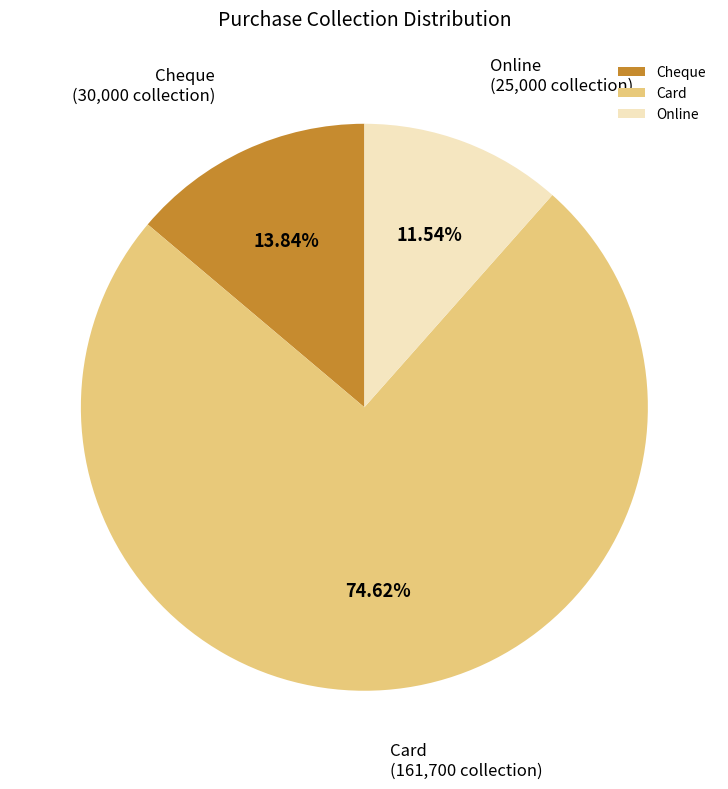

To the nearest percent, what is the average slice percentage?

33%